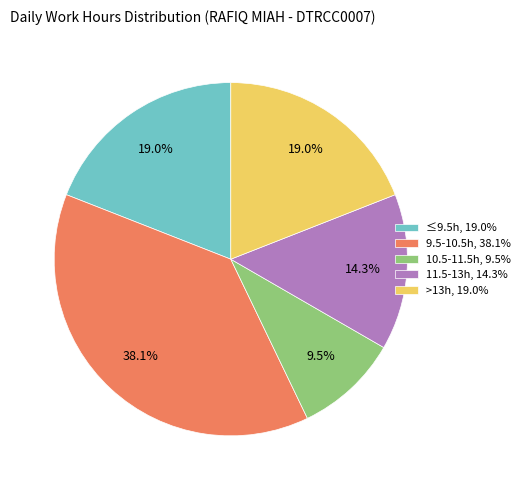

Do 11.5-13h, 14.3% and 9.5-10.5h, 38.1% together represent more than half of the pie?

Yes